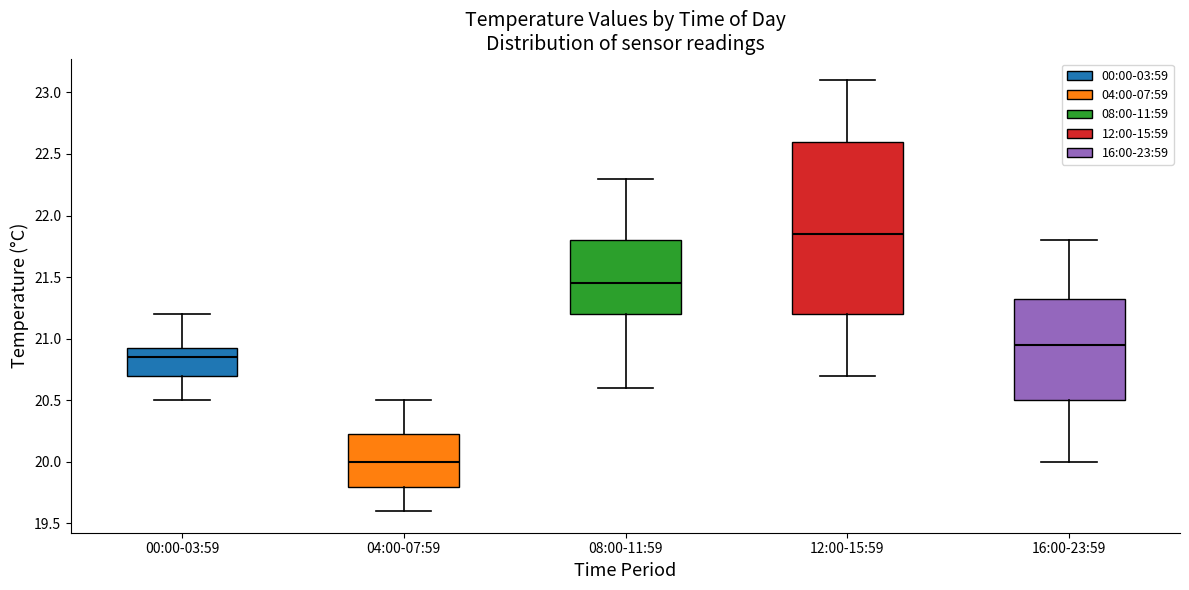

Reading left to right, read every box against the y-axis: the position of its median line, the range the box covers, and the ends of its whiskers. The values are not printed on the chart, so give them approximately, as read against the axis.

00:00-03:59: median 20.85, box 20.70 to 20.95, whiskers 20.50 to 21.20
04:00-07:59: median 20.00, box 19.80 to 20.25, whiskers 19.60 to 20.50
08:00-11:59: median 21.45, box 21.20 to 21.80, whiskers 20.60 to 22.30
12:00-15:59: median 21.85, box 21.20 to 22.60, whiskers 20.70 to 23.10
16:00-23:59: median 20.95, box 20.50 to 21.35, whiskers 20.00 to 21.80